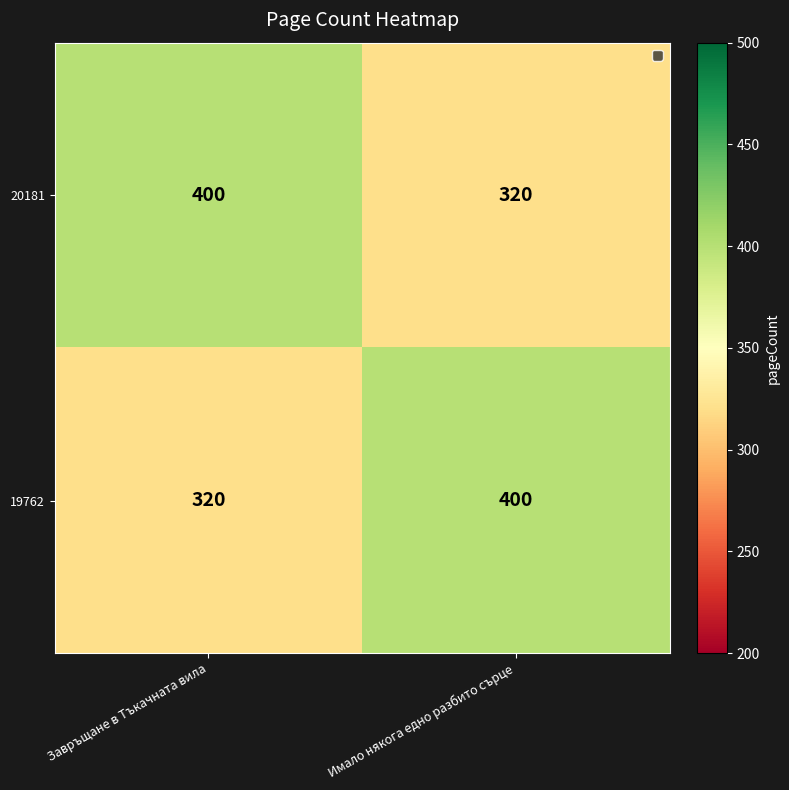

At which label is 19762 closest to 360?

Завръщане в Тъкачната вила